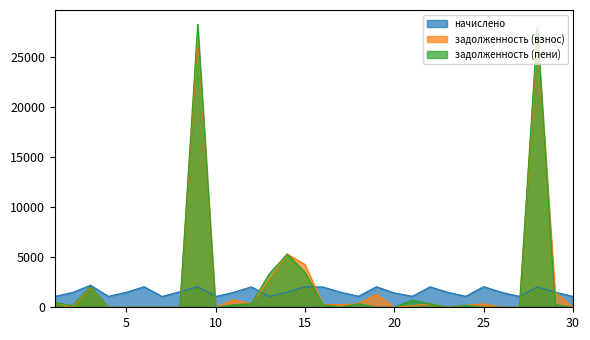

At which category does начислено reach its first local valley?

4